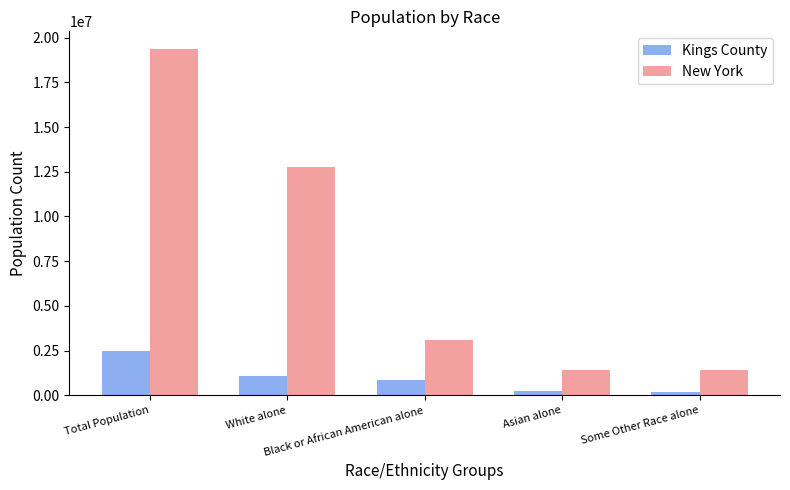

List the series in order of their overall mean, highest first.

New York, Kings County